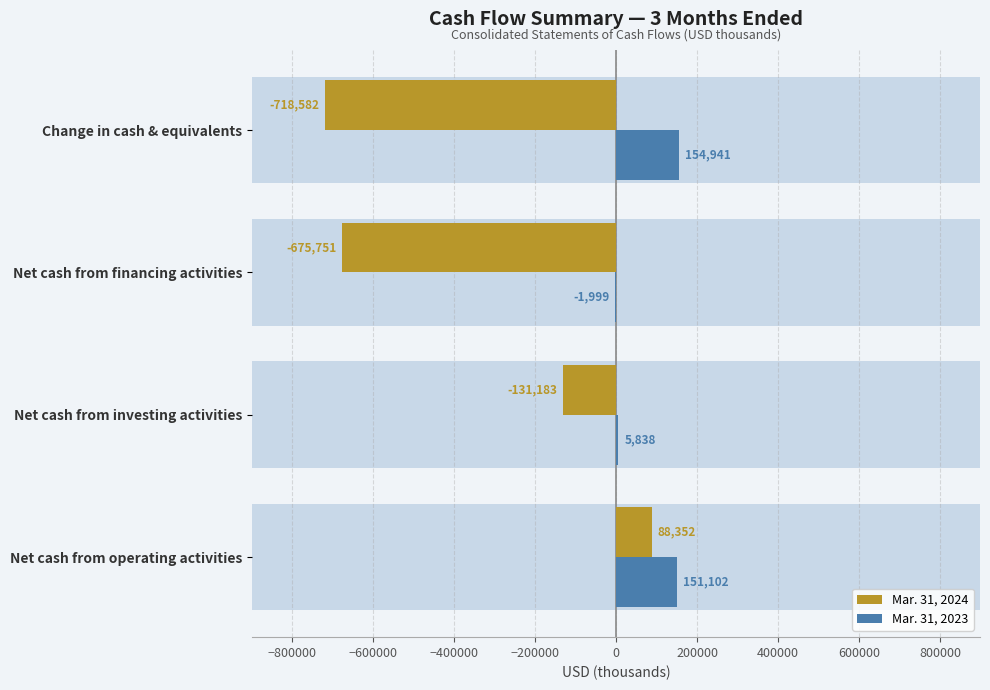

Count the number of categories in the chart.

4